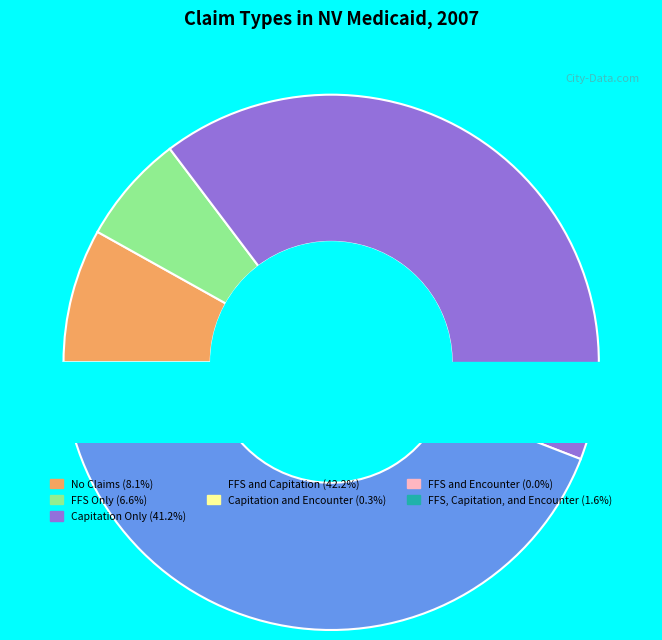

To the nearest percent, what is the average slice percentage?

14%